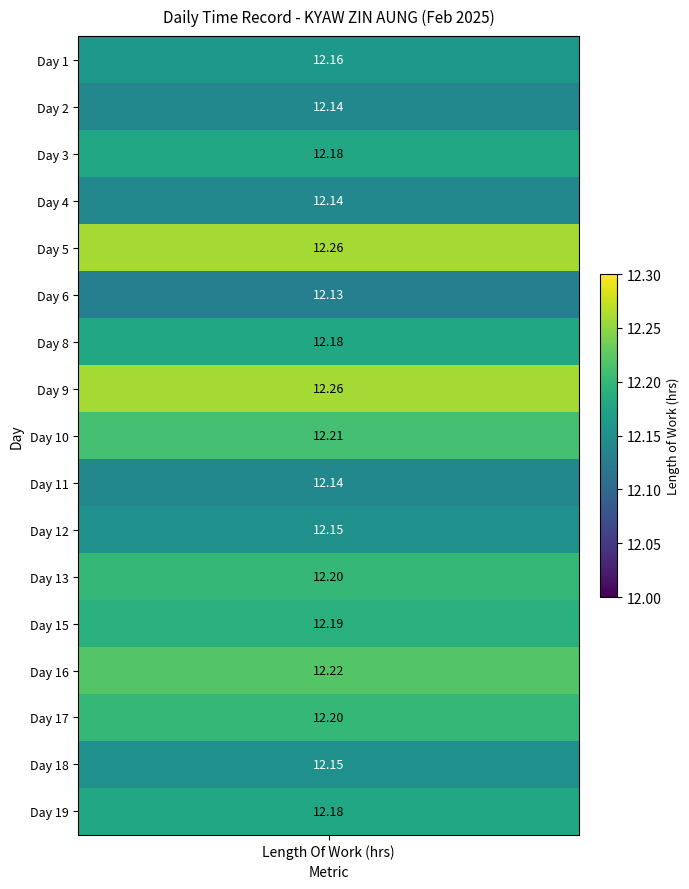

The Day 6 series shows -7.9 at 16. True or false?

False